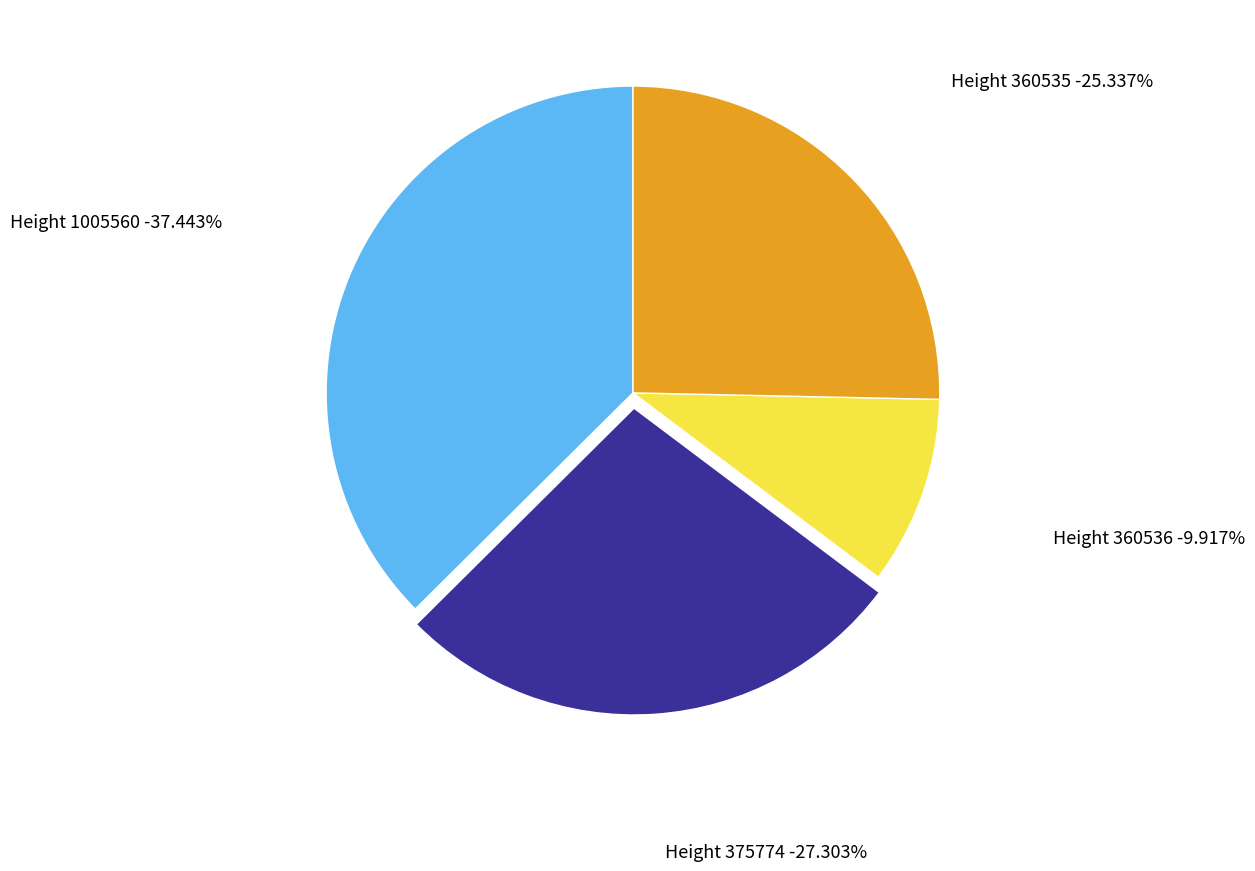

Is there a majority slice in this chart?

No